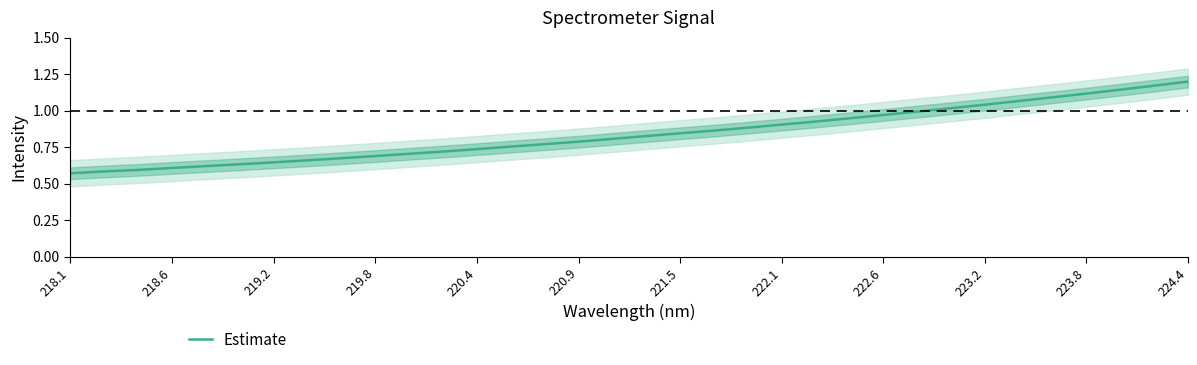

Does the chart display data point markers on the line(s)?

No